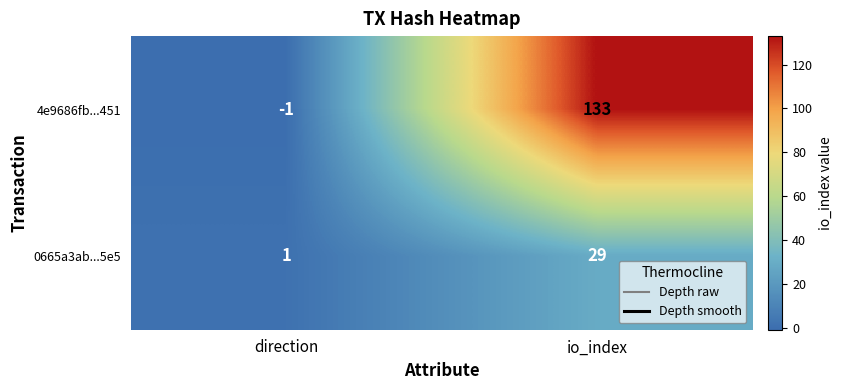

How many data points in 4e9686fb...451 are less than 133?

1